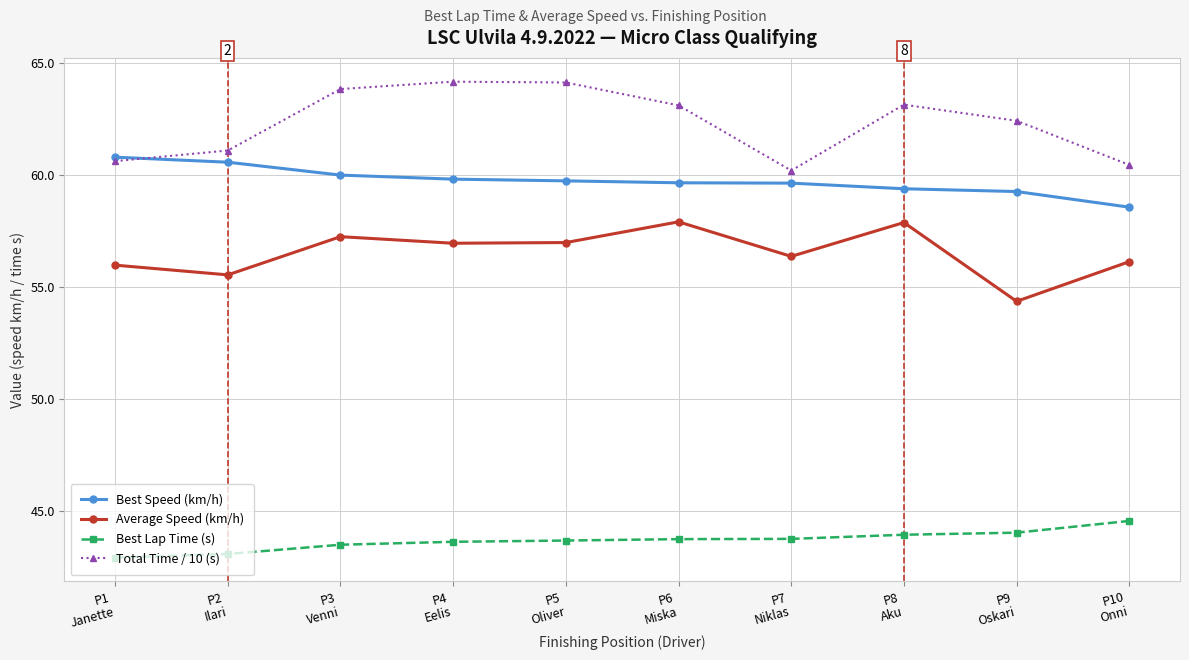

True or false: Average Speed (km/h) has more than 1 interior local peaks.

True